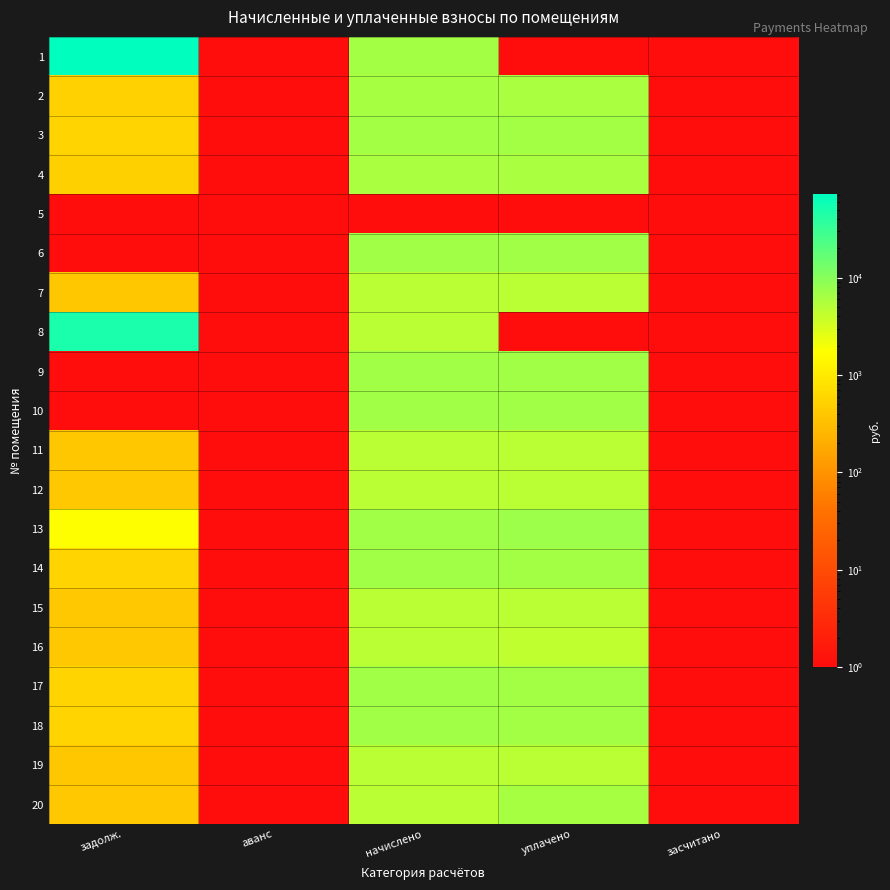

How many distinct data groups are displayed?

20